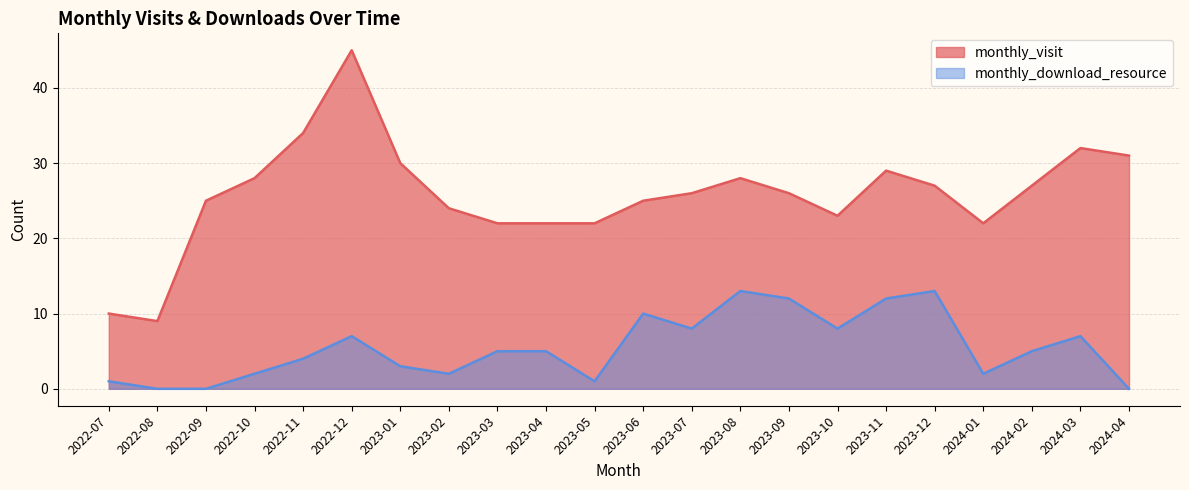

Between 2022-12 and 2024-03, which is larger?

2022-12